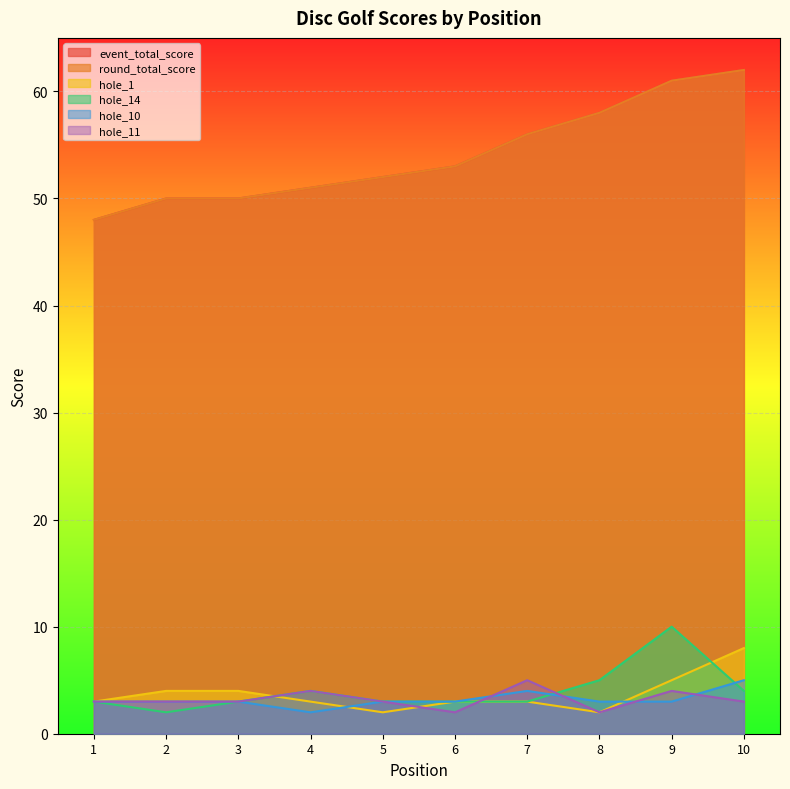

True or false: hole_11 has more than 1 interior local peaks.

True